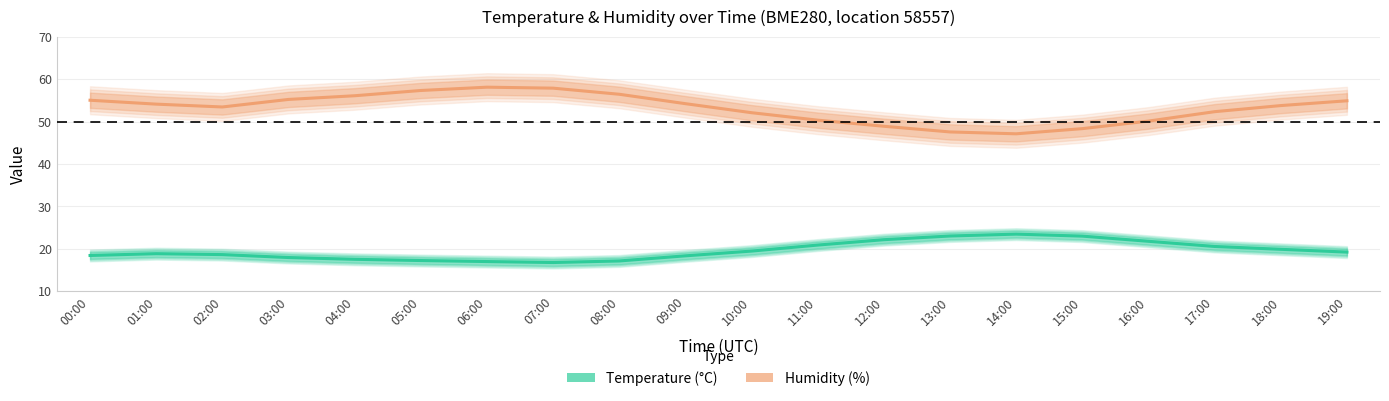

How many data points in Humidity (%) are above 54?

10